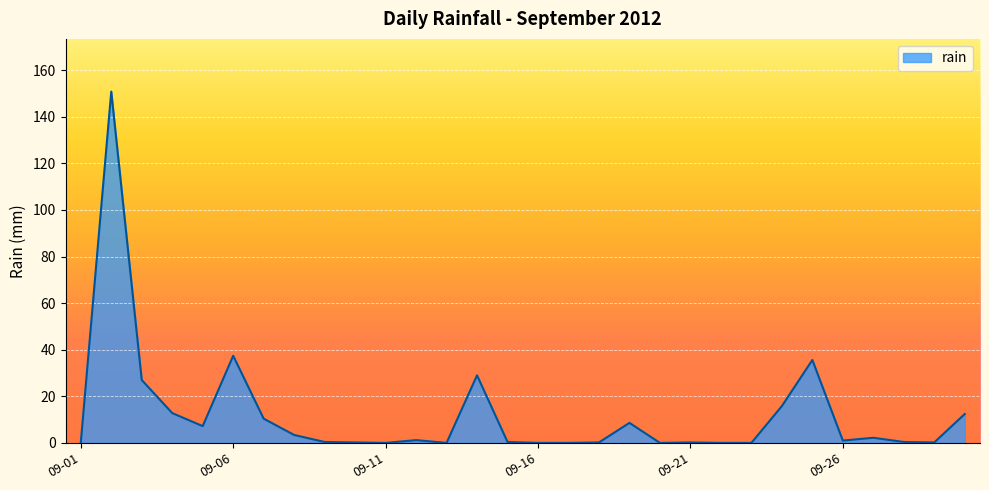

What is the greatest value displayed?

150.8